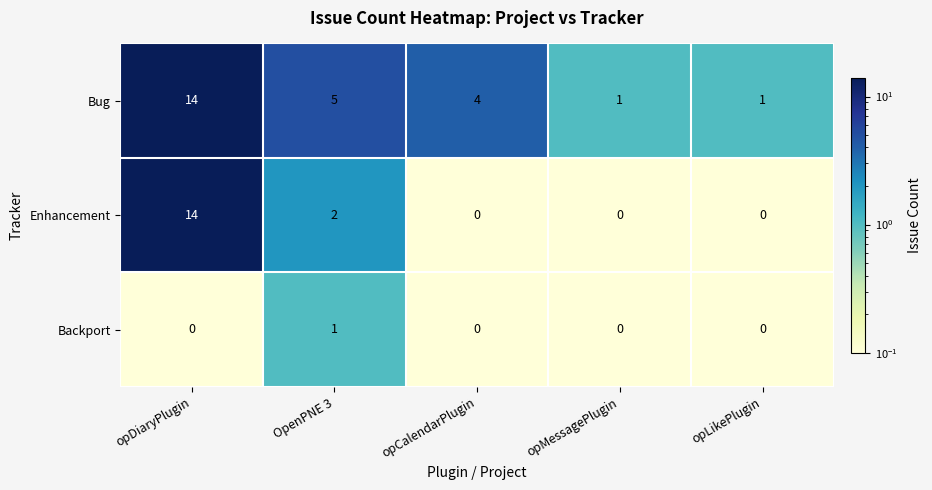

Rank the series by their average value, from lowest to highest.

Backport, Enhancement, Bug